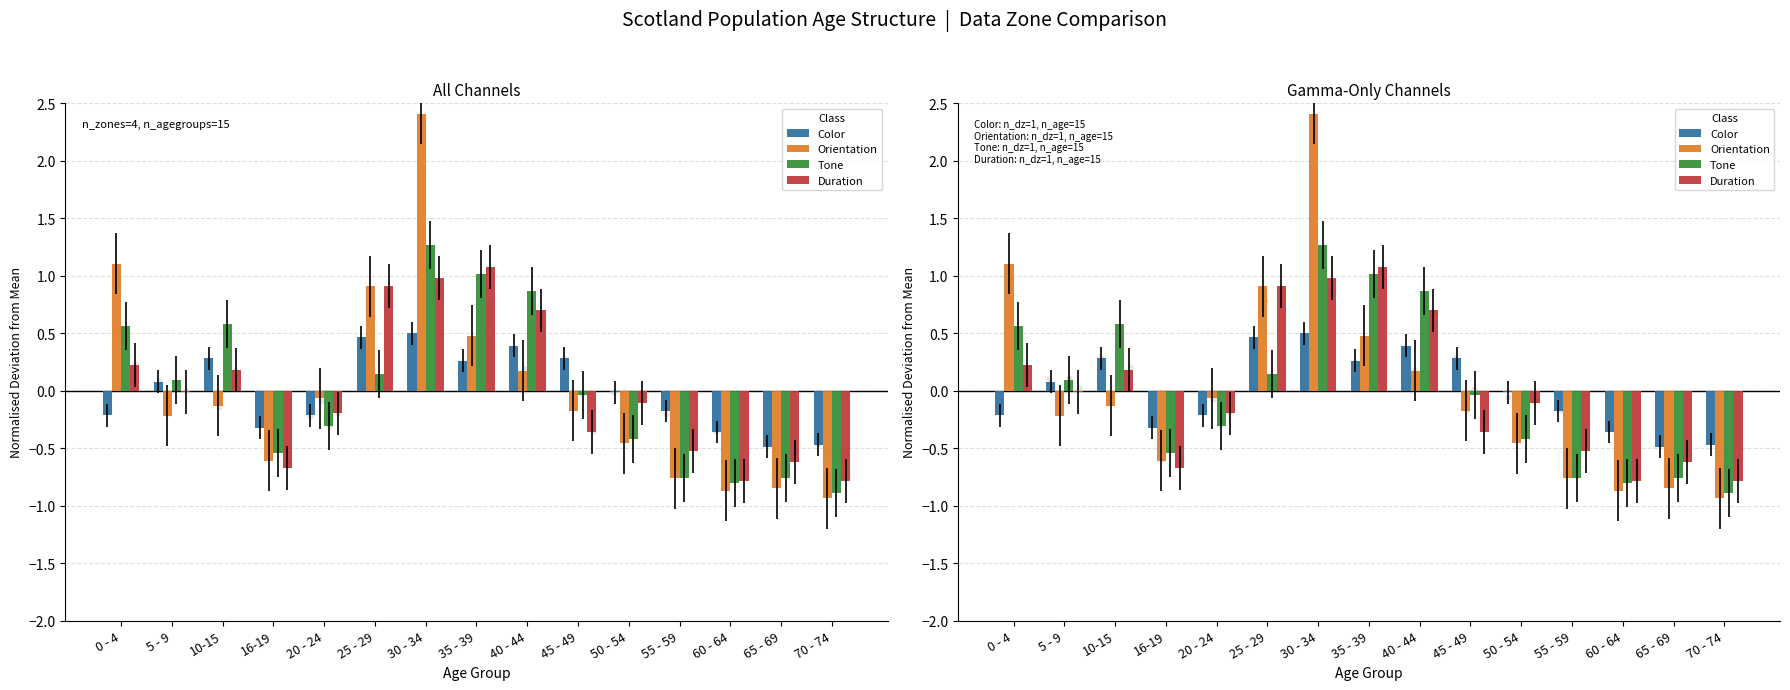

Which series reaches the maximum Y coordinate?

Orientation